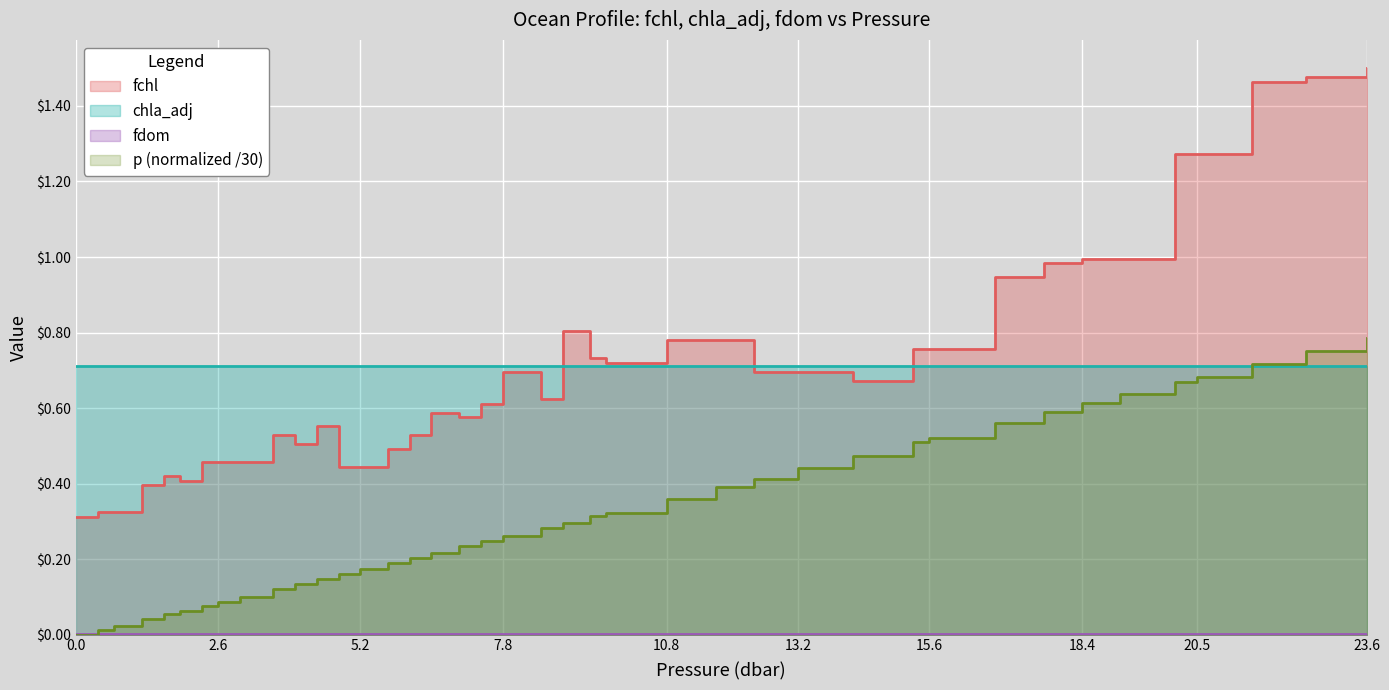

At how many categories does at least one series exceed 0?

40